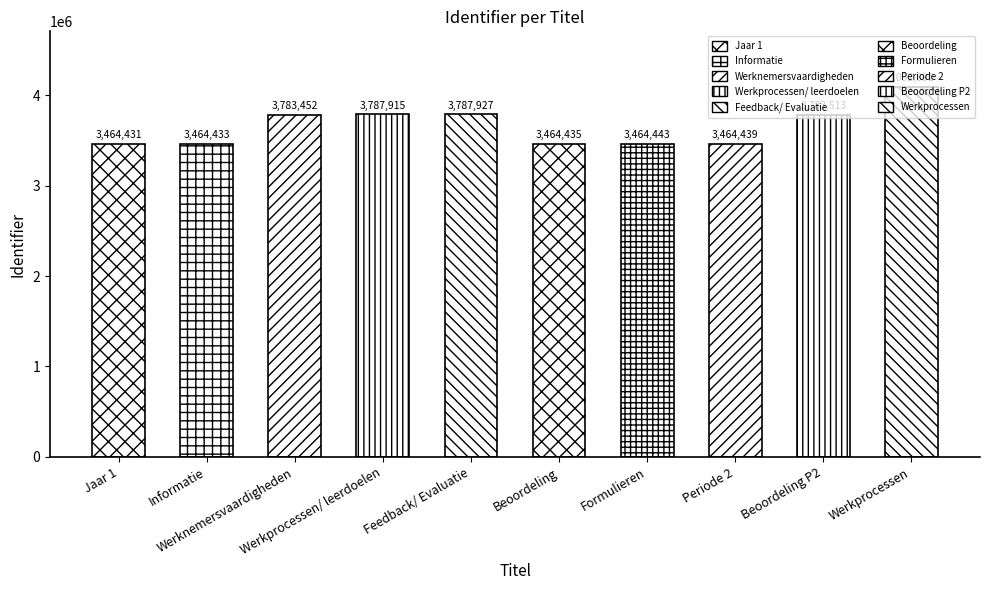

True or false: the data shows 1903675 at Werknemersvaardigheden.

False